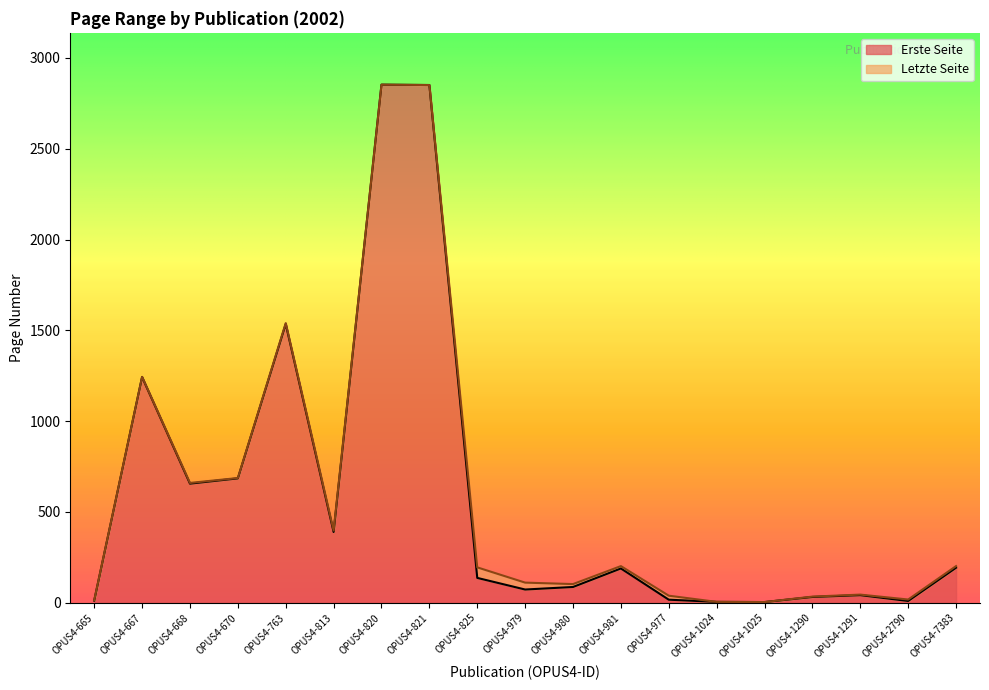

Is it true that Erste Seite equals 32 at OPUS4-1290?

True